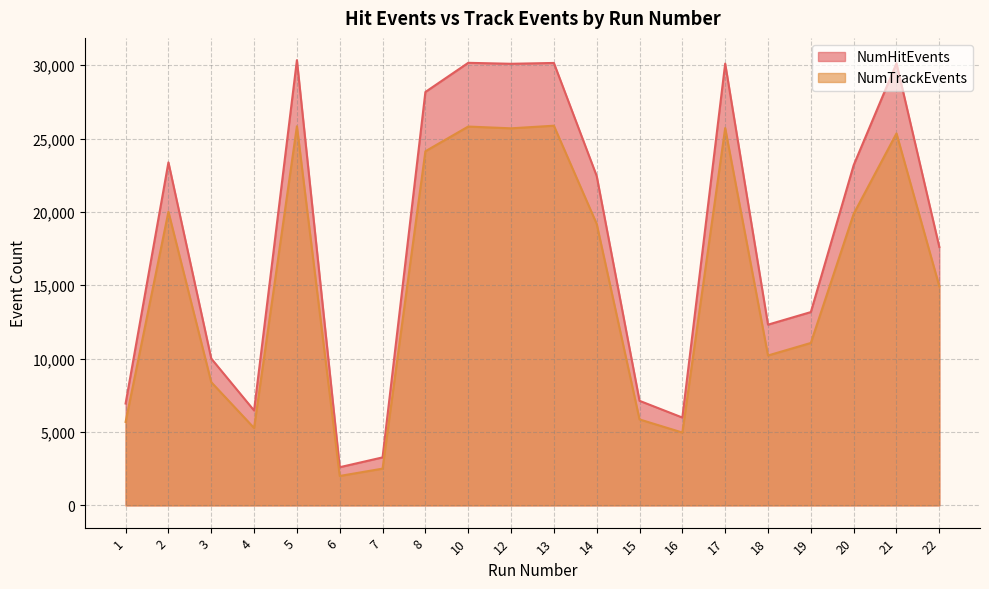

True or false: NumHitEvents has a value of 5986 at 16.

True